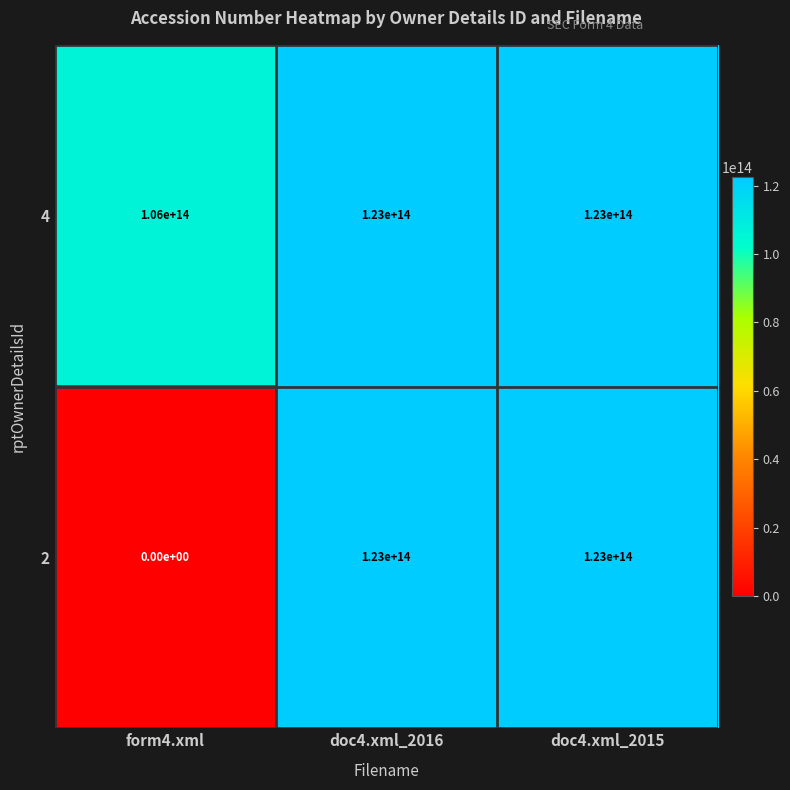

What is the difference between the 4 values at form4.xml and doc4.xml_2016?

17000000000000